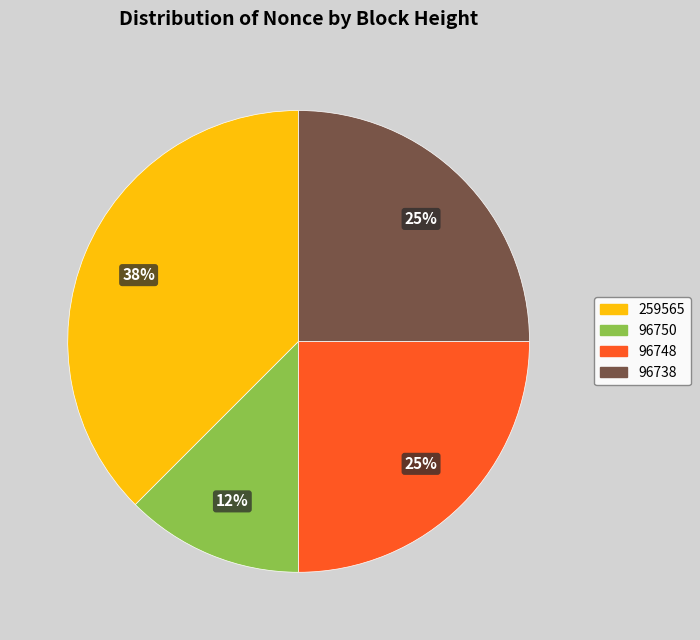

True or false: 96738 accounts for 40% of the total.

False